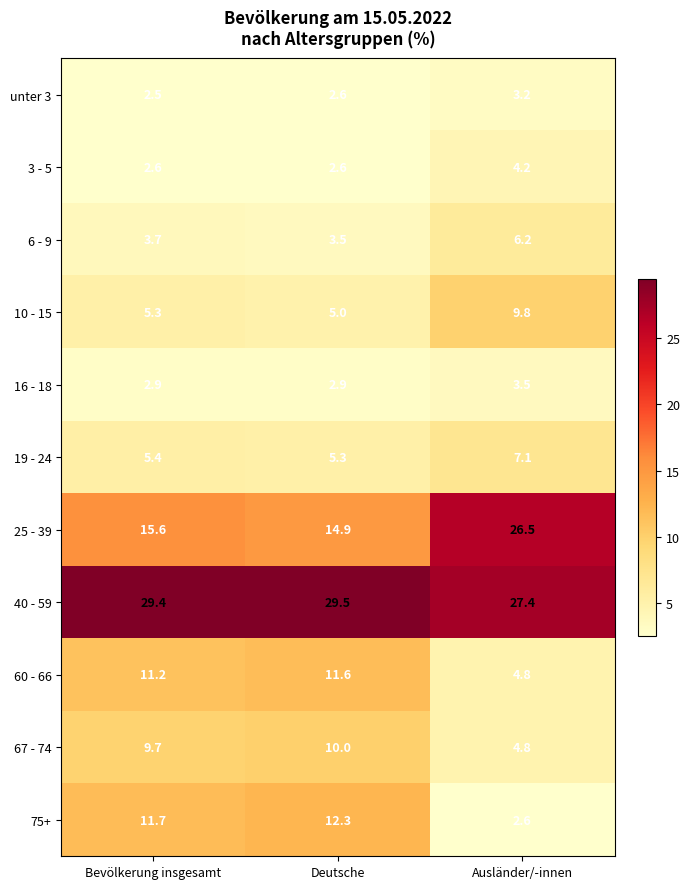

Which series has the largest total across all categories?

40 - 59